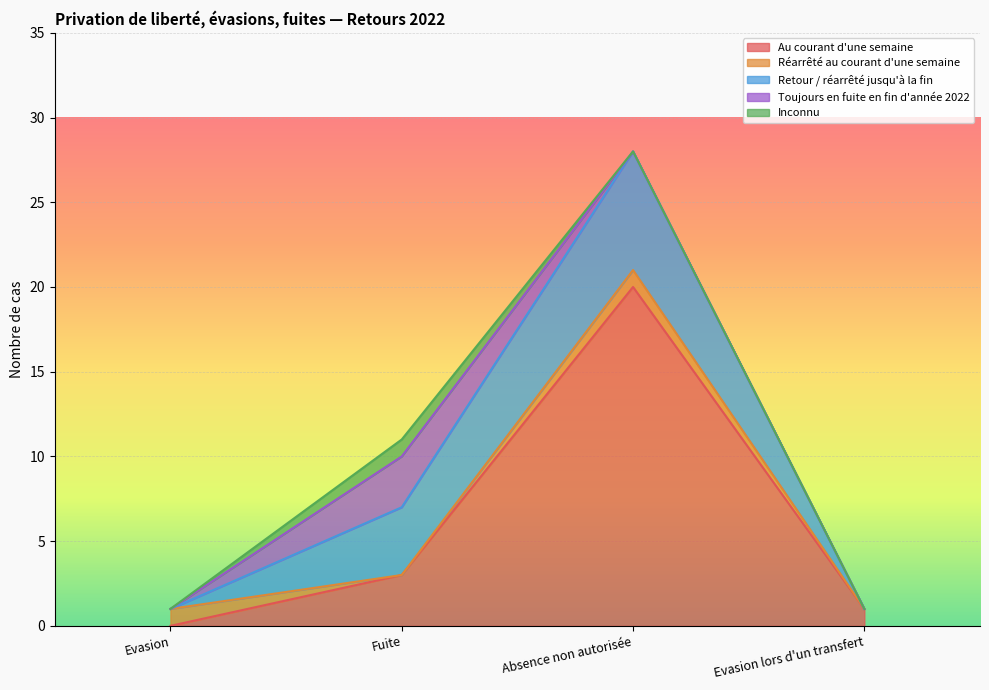

What is the label of the 2nd point from the right?

Absence non autorisée